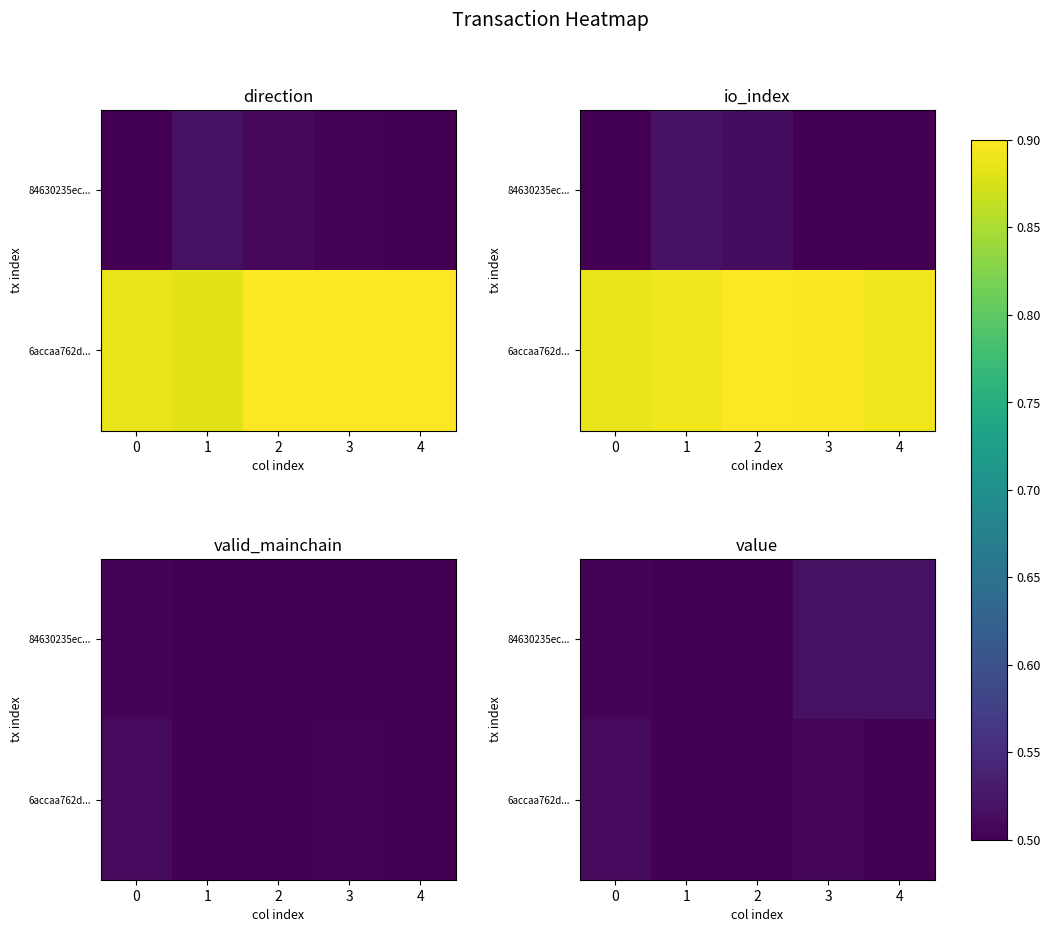

Rank the series by their maximum value, from lowest to highest.

6accaa762d..., 84630235ec...